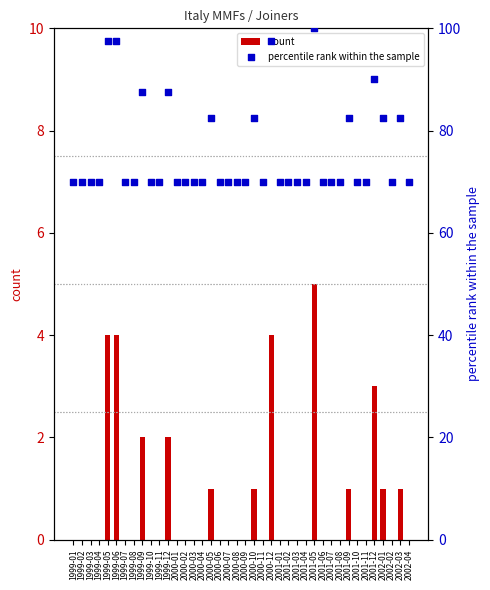

What is the total value across all series at 1999-06?

101.5